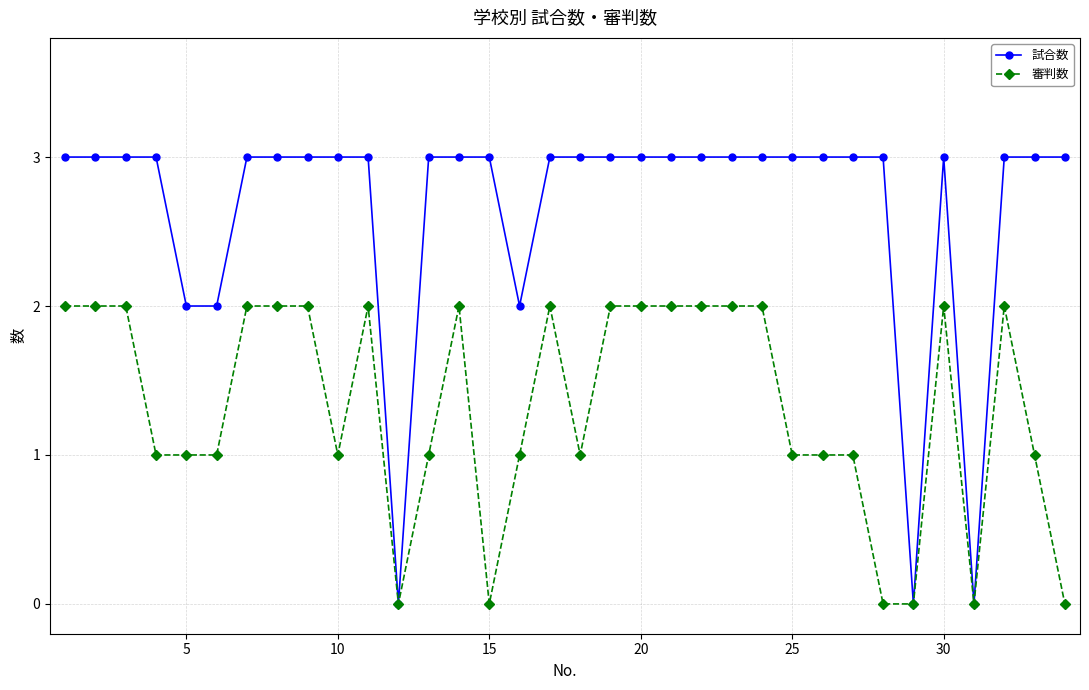

Does the chart have visible grid lines?

Yes